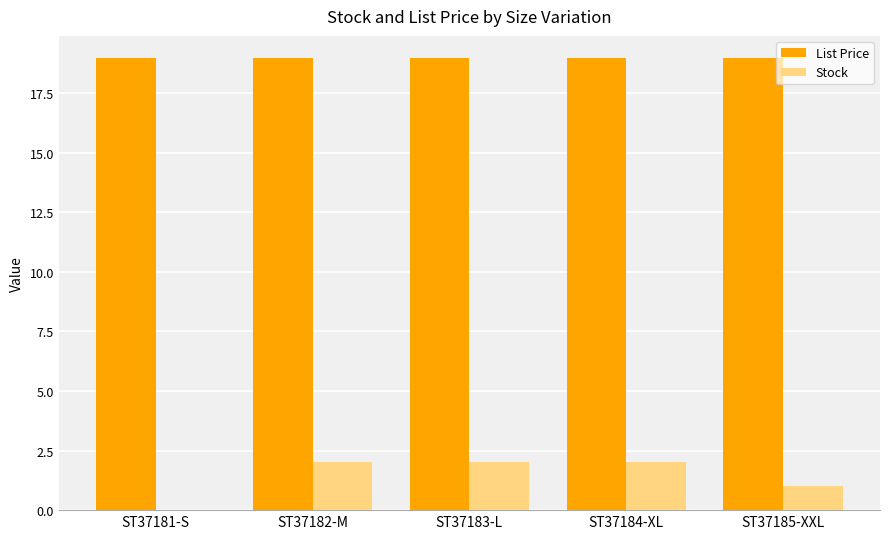

How many data points does each series have?

5